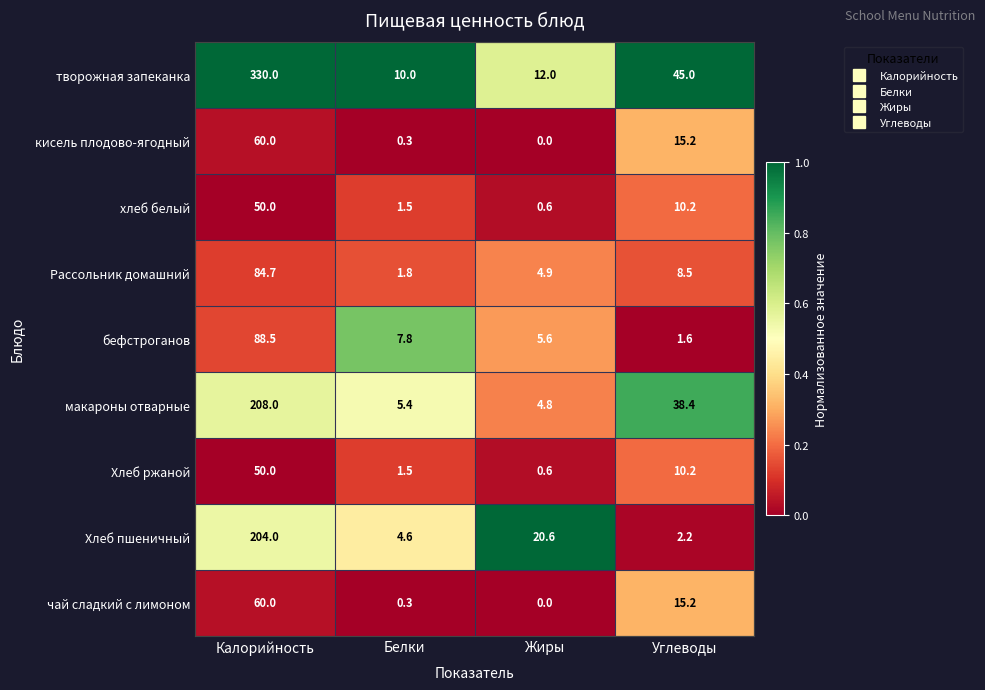

What is the total value across all series at Жиры?

49.1